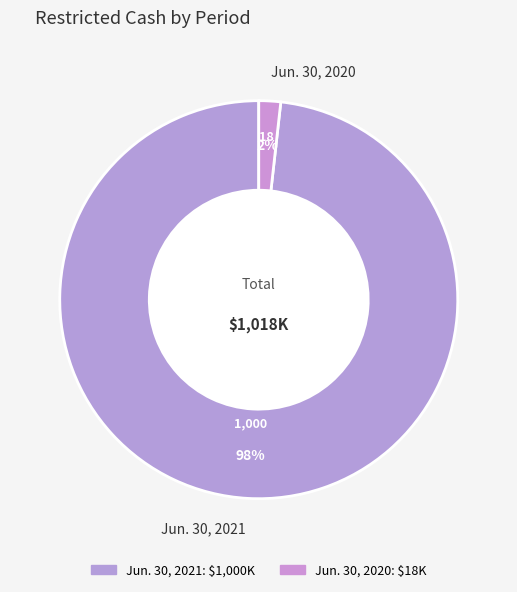

Do Jun. 30, 2020 and Jun. 30, 2021 together represent more than half of the pie?

Yes